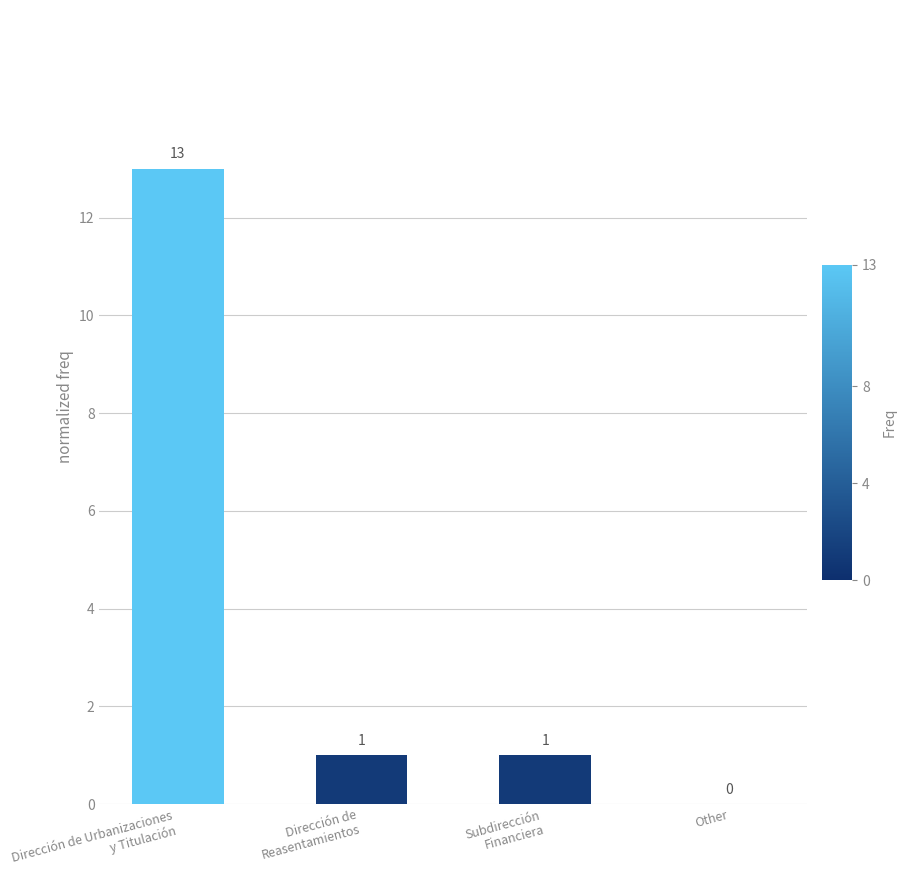

What is the sum of all values?

15